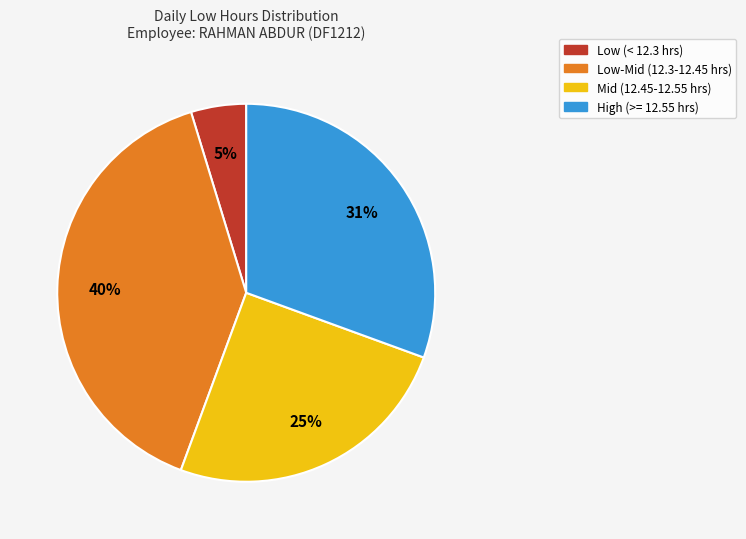

Is there any slice that represents more than half of the pie?

No